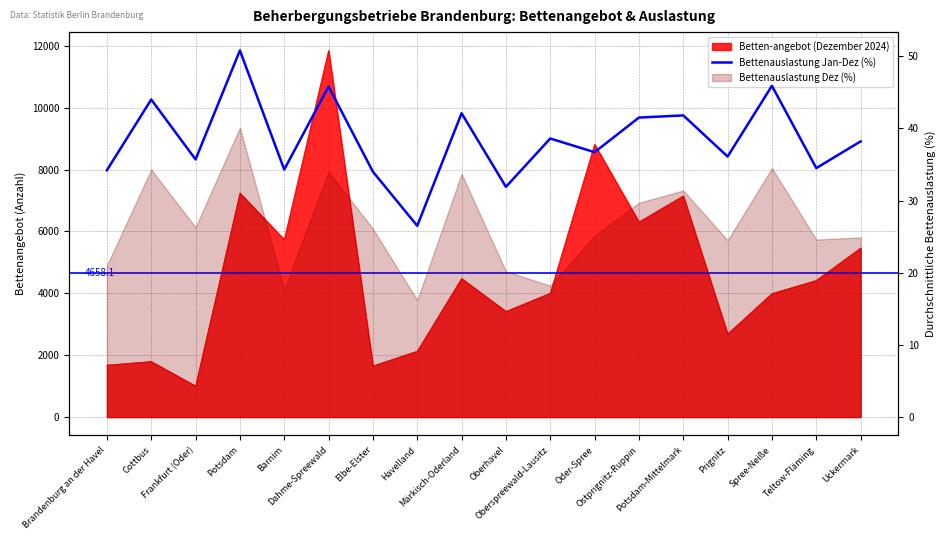

Is it true that the value at Potsdam is 50.8?

True